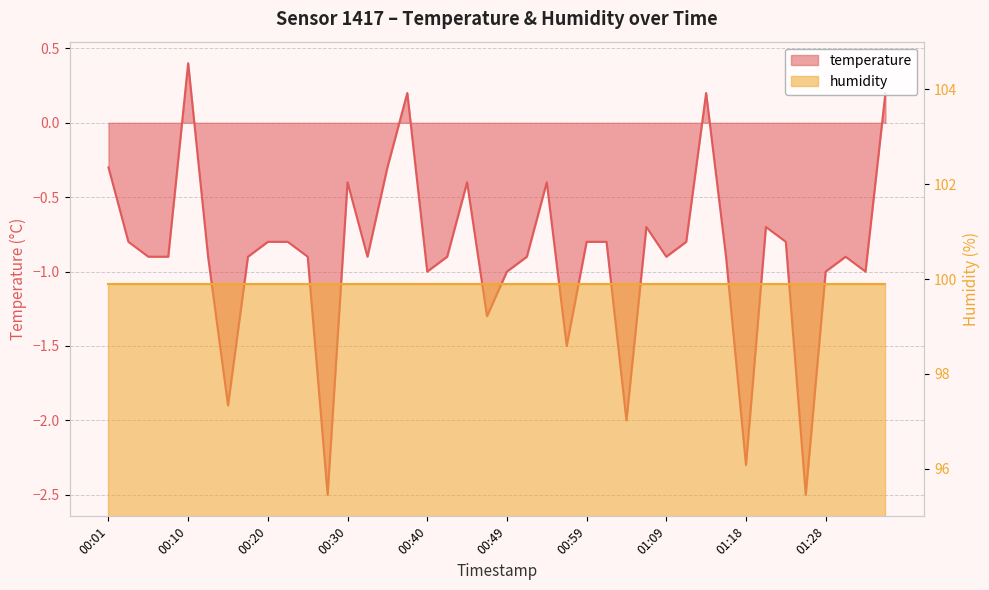

What is the difference between the maximum and minimum values?

2.9